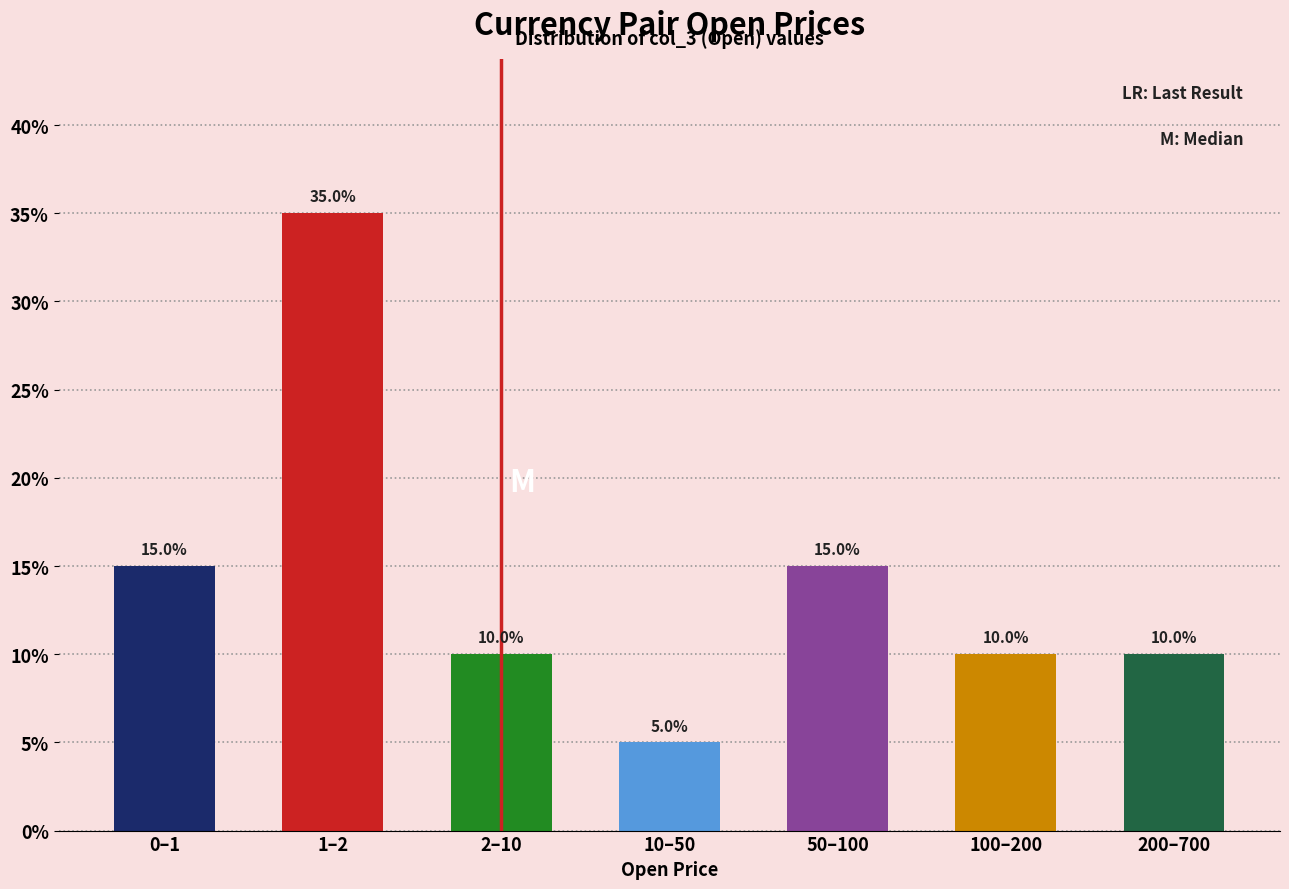

Are the bars horizontal?

No